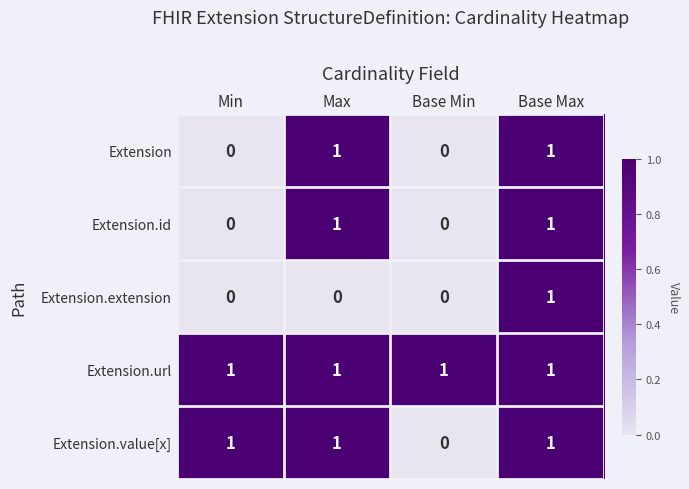

What is the difference between the highest and lowest values at Min?

1